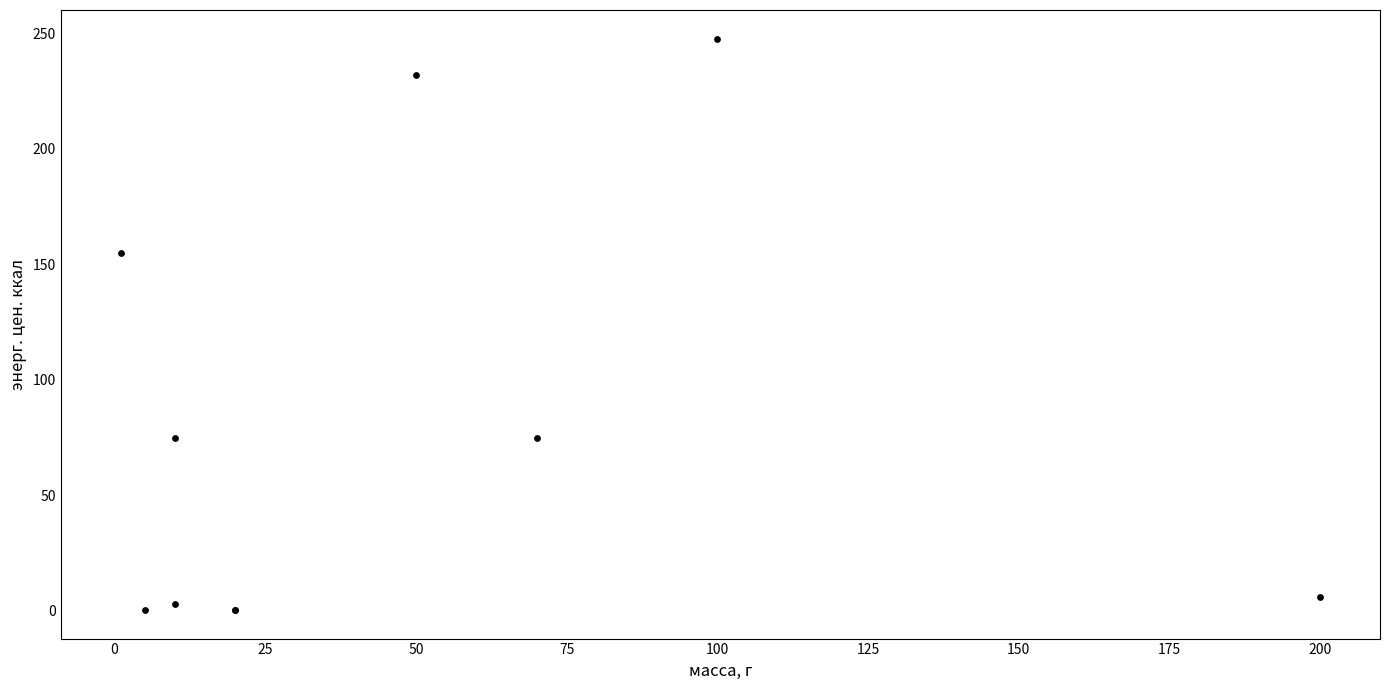

What Y value in the scatter plot is closest to 124?

155.0